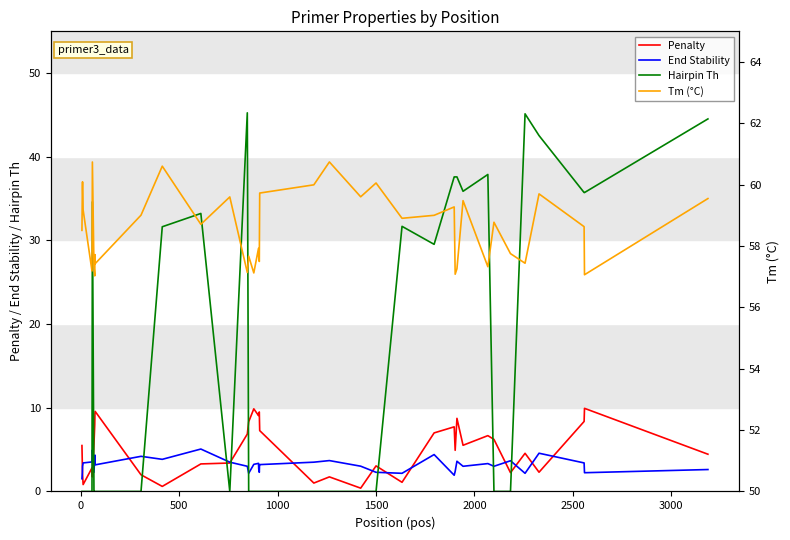

Between which two adjacent categories do End Stability and Penalty first intersect?

0 and 500